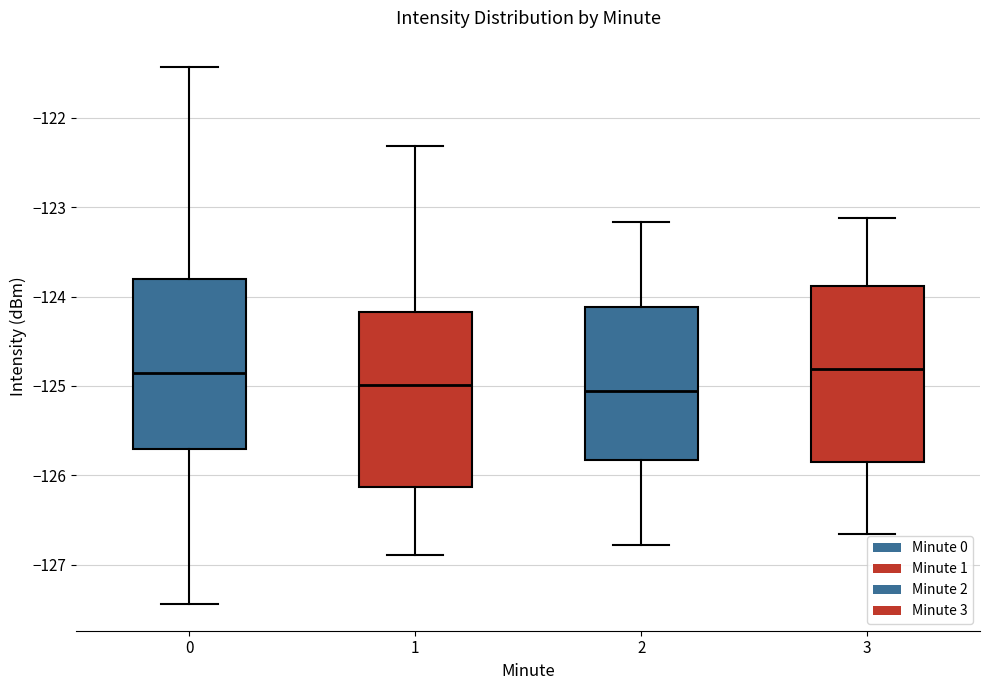

Reading left to right, read every box against the y-axis: the position of its median line, the range the box covers, and the ends of its whiskers. The values are not printed on the chart, so give them approximately, as read against the axis.

0: median -124.9, box -125.7 to -123.8, whiskers -127.4 to -121.4
1: median -125.0, box -126.1 to -124.2, whiskers -126.9 to -122.3
2: median -125.1, box -125.8 to -124.1, whiskers -126.8 to -123.2
3: median -124.8, box -125.9 to -123.9, whiskers -126.7 to -123.1